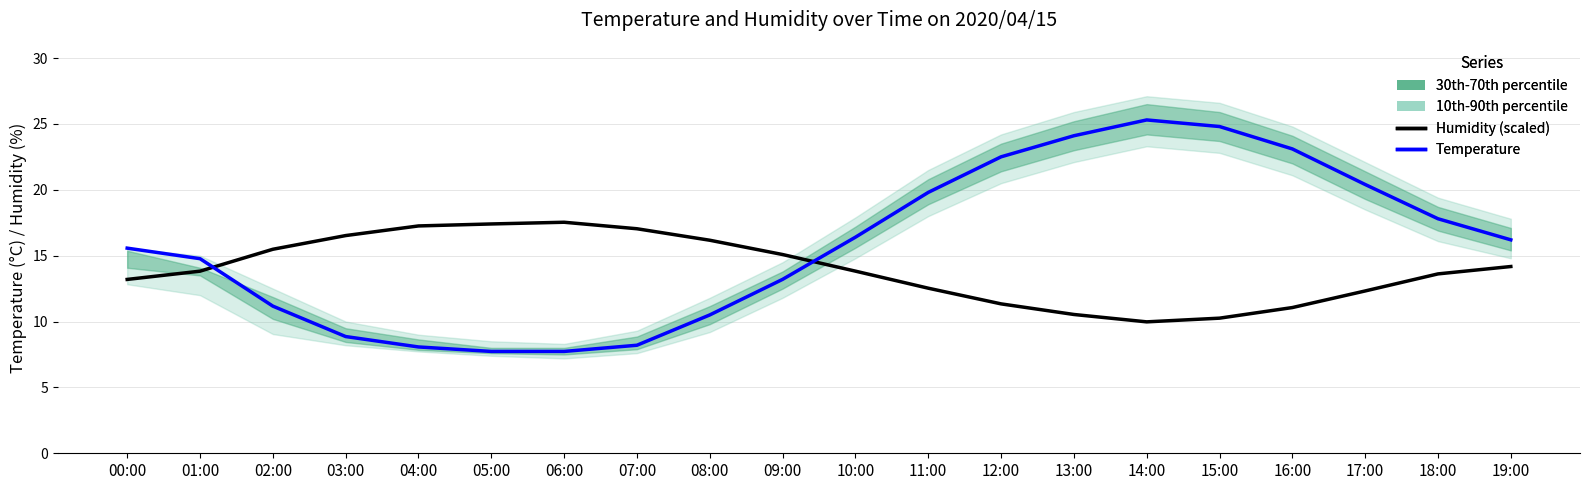

What is the total value across all series at 03:00?

25.4